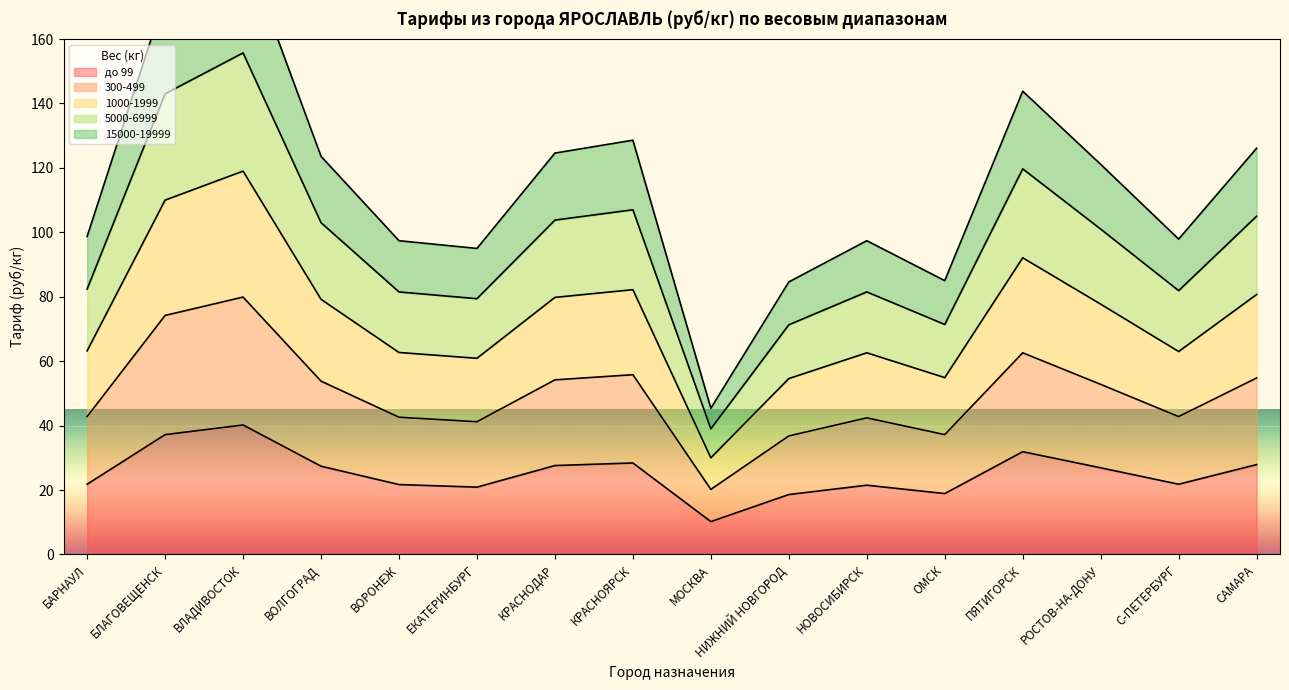

What position from the right is ЕКАТЕРИНБУРГ?

11